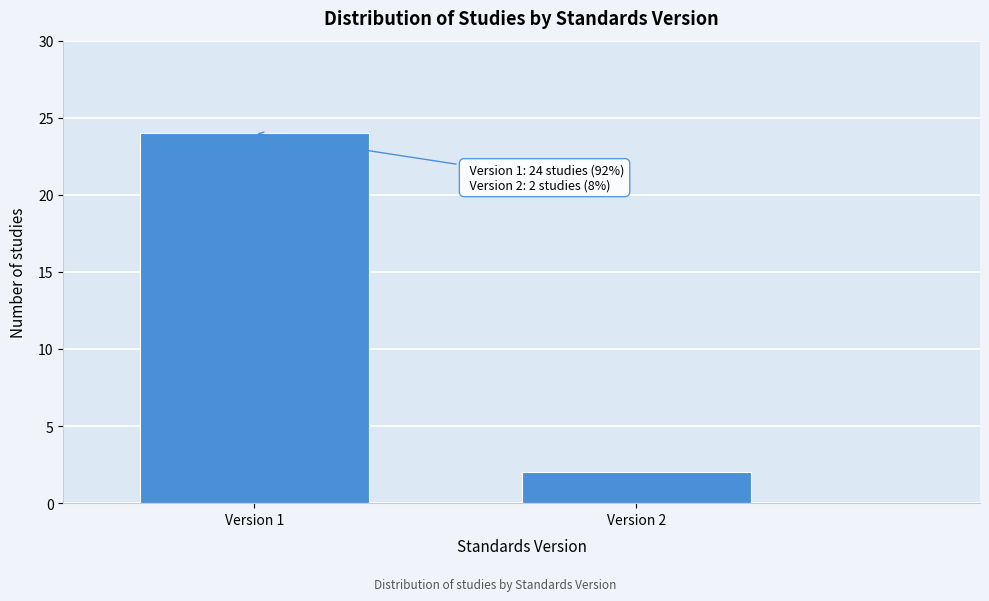

Reading right to left, extract all data points from this chart.

2	24